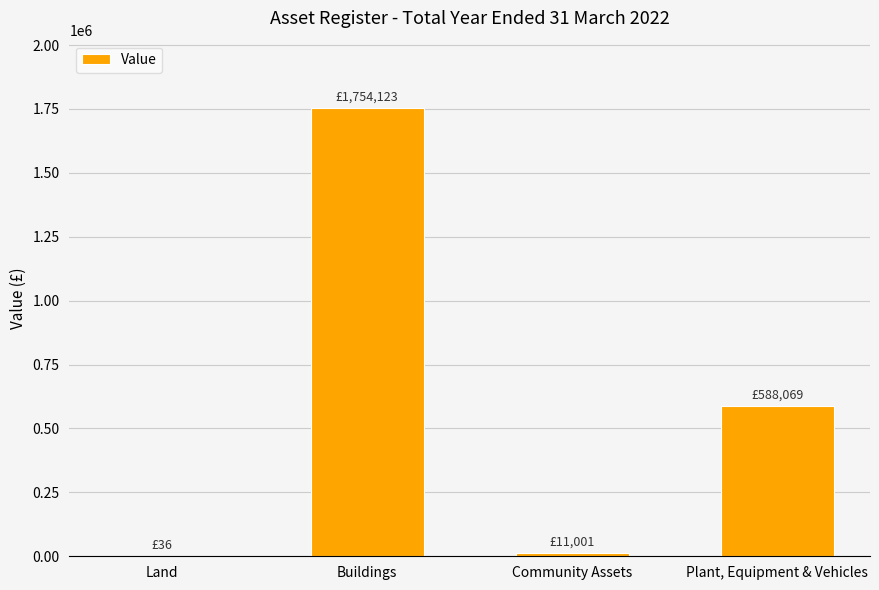

Which category has the highest value across all series?

Buildings